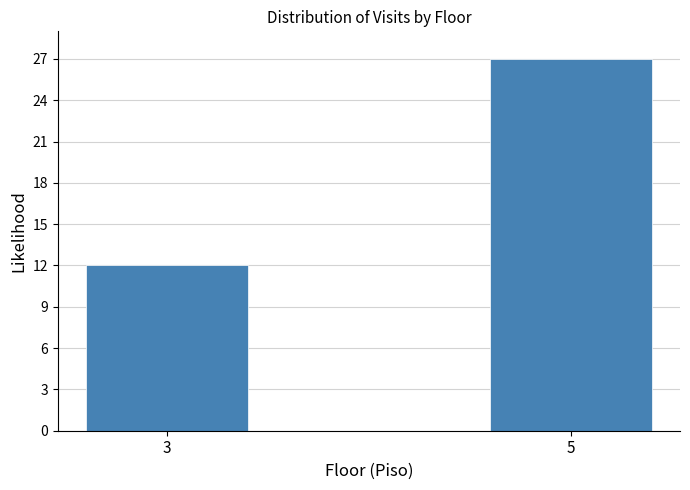

Reading left to right, list all the values displayed in this chart.

3=12	5=27